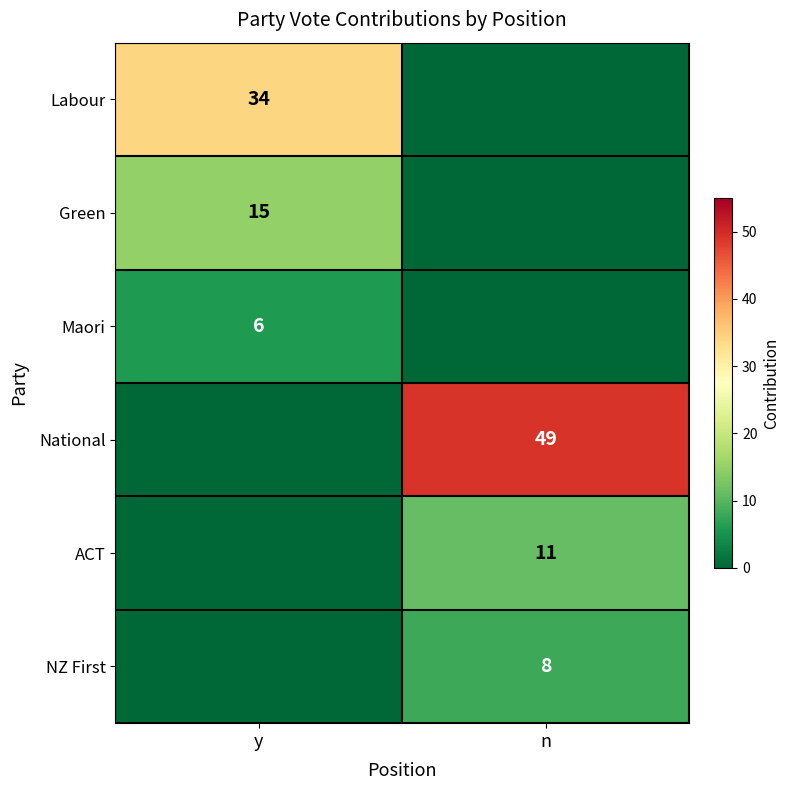

Count the number of categories in the chart.

2